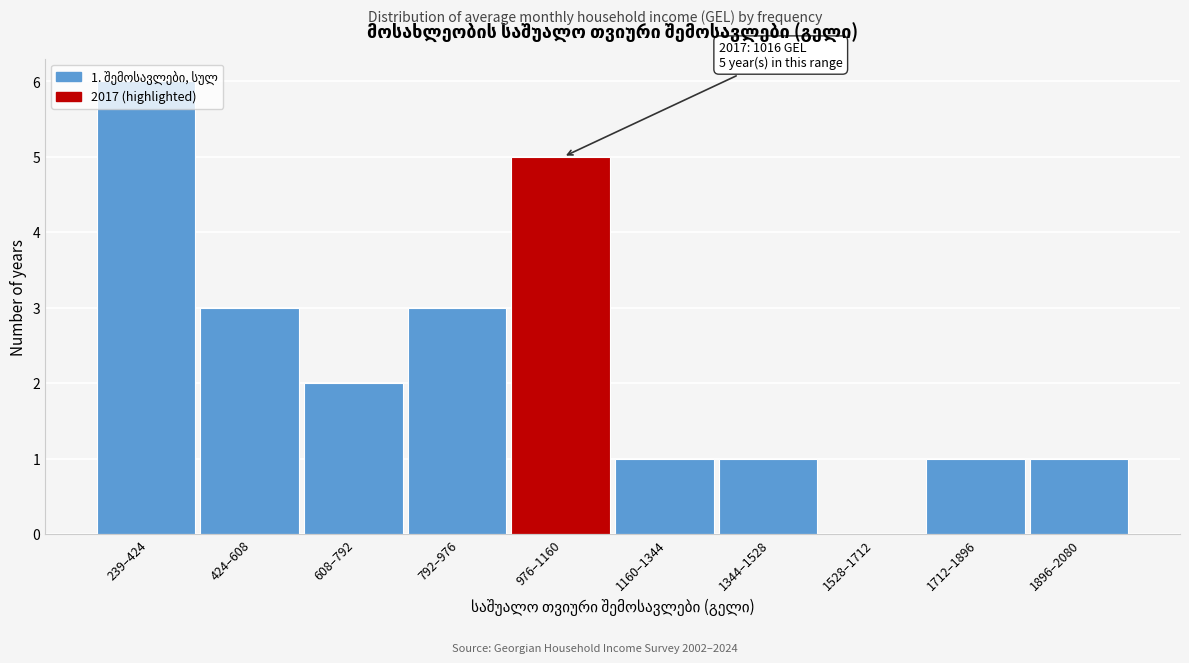

What is the sum of all values?

23